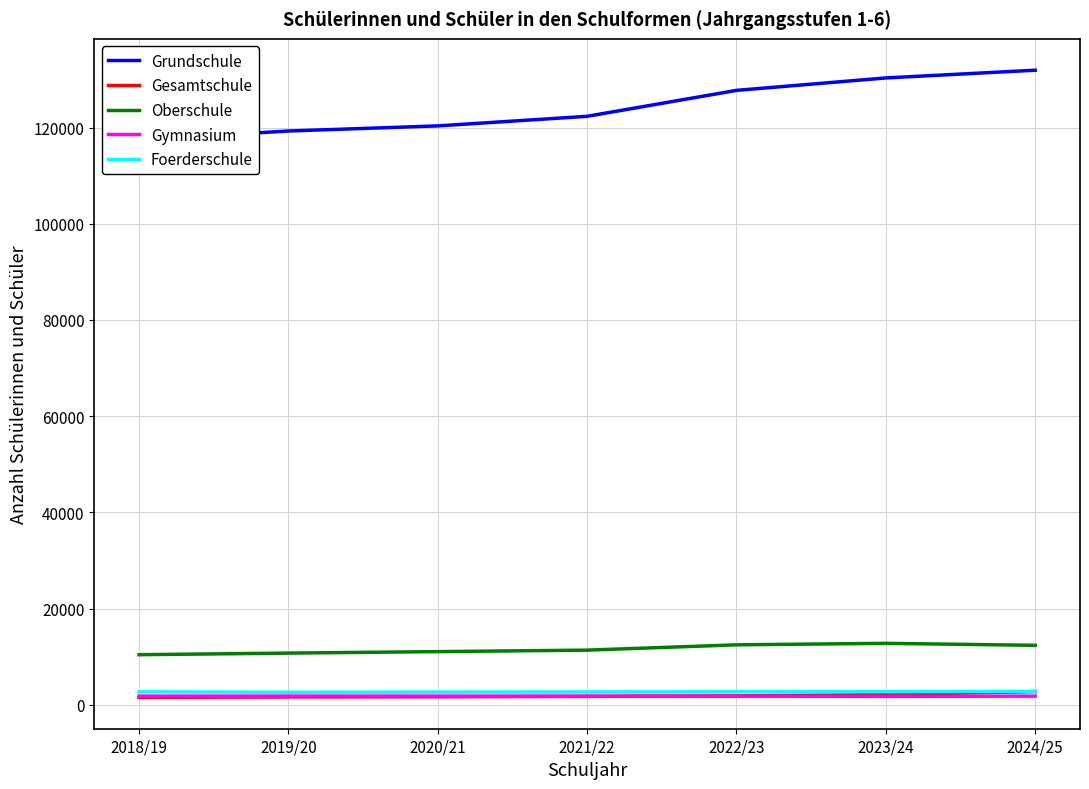

How many data points in Gesamtschule are above 1736?

3